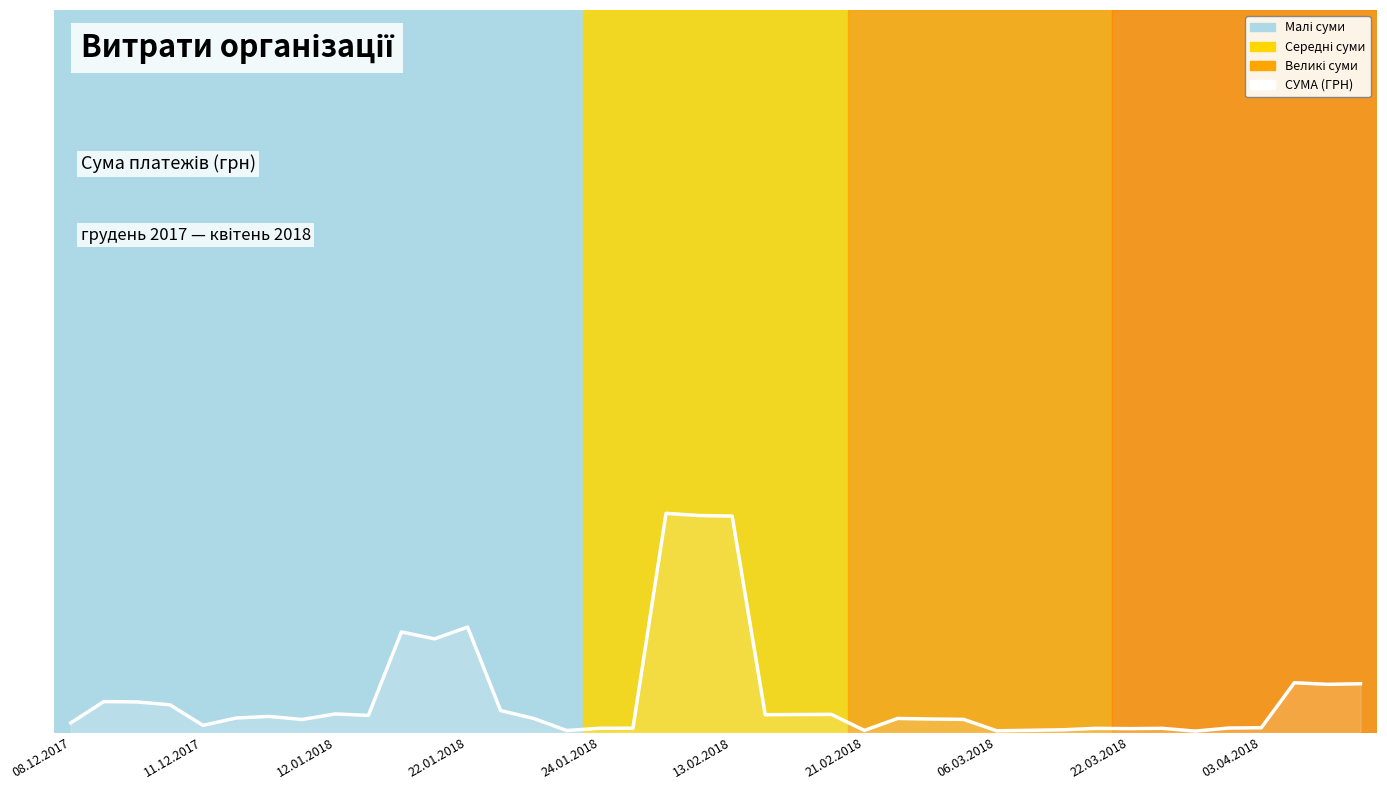

True or false: there are more than 0 points higher than both neighbors.

True